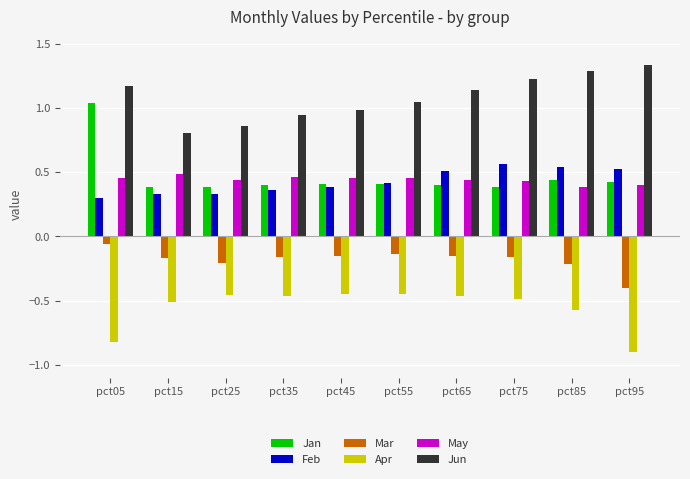

At how many categories does at least one series exceed 0?

10